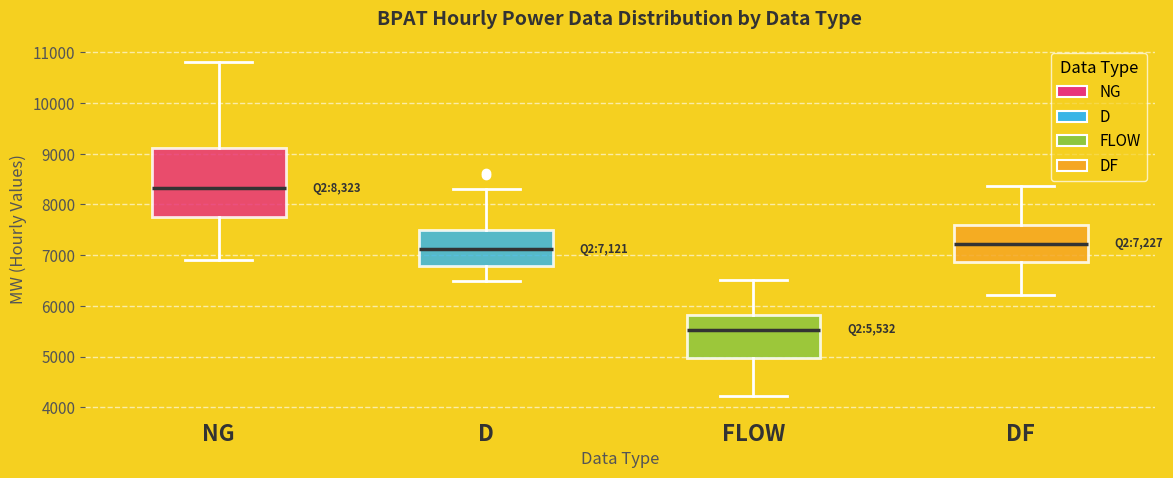

Which box's median line is the highest?

NG